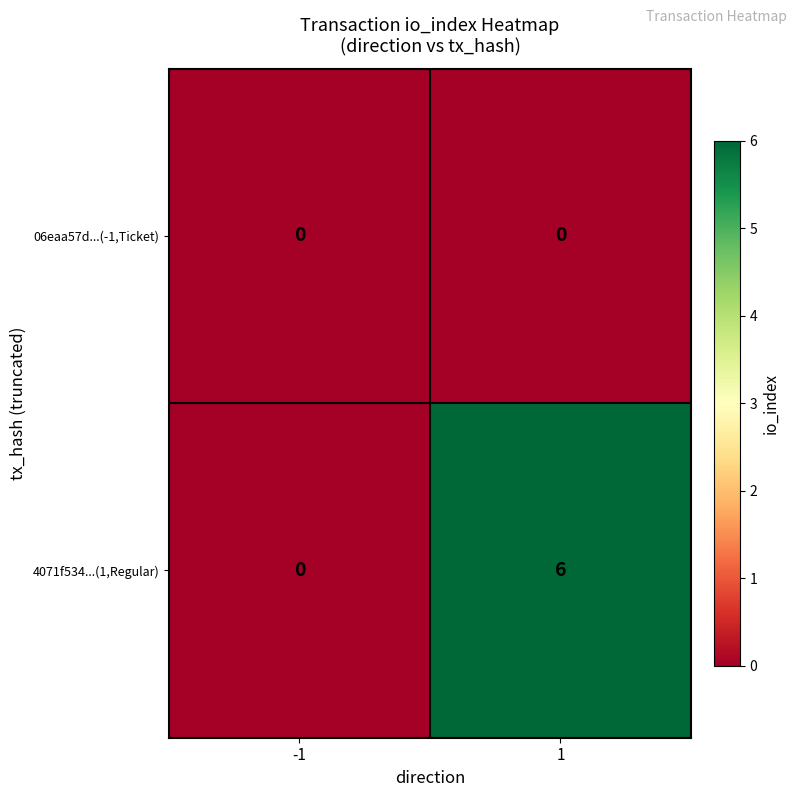

What is the sum of all 4071f534...(1,Regular) values?

6